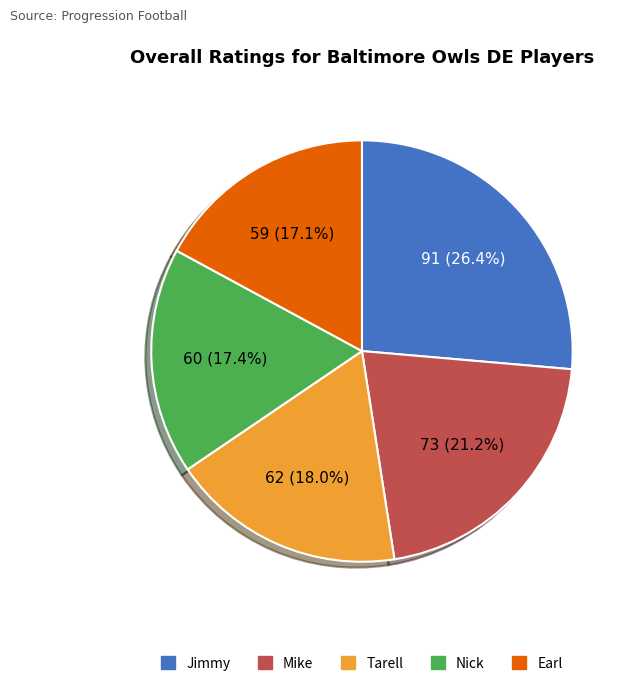

How many slices are in this pie chart?

5